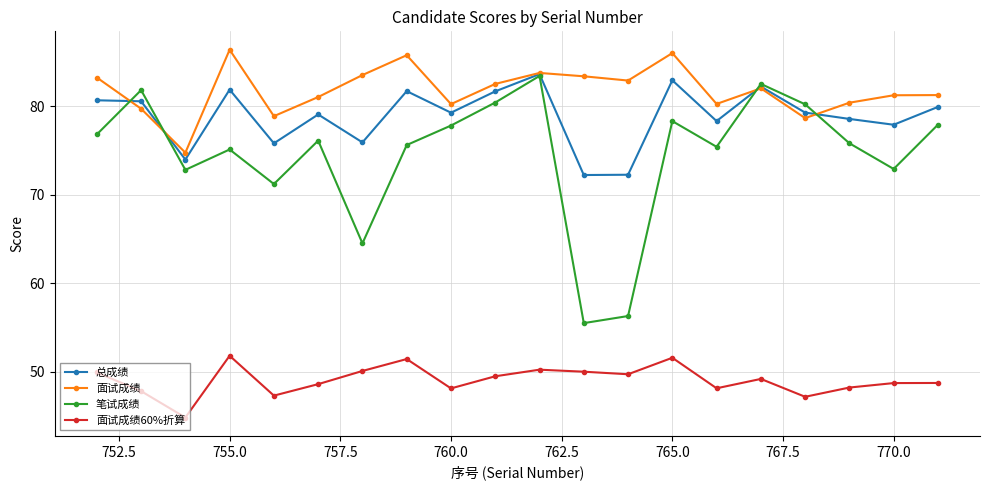

What is the value of the 总成绩 point at the 18th from the left?

78.5